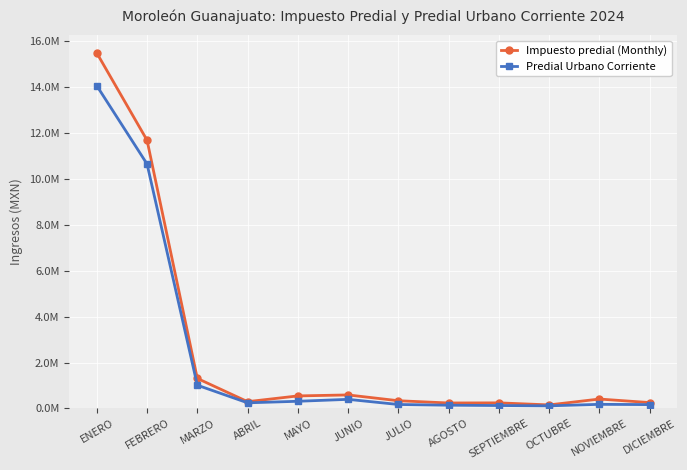

Is this an area chart (filled region under the line)?

No